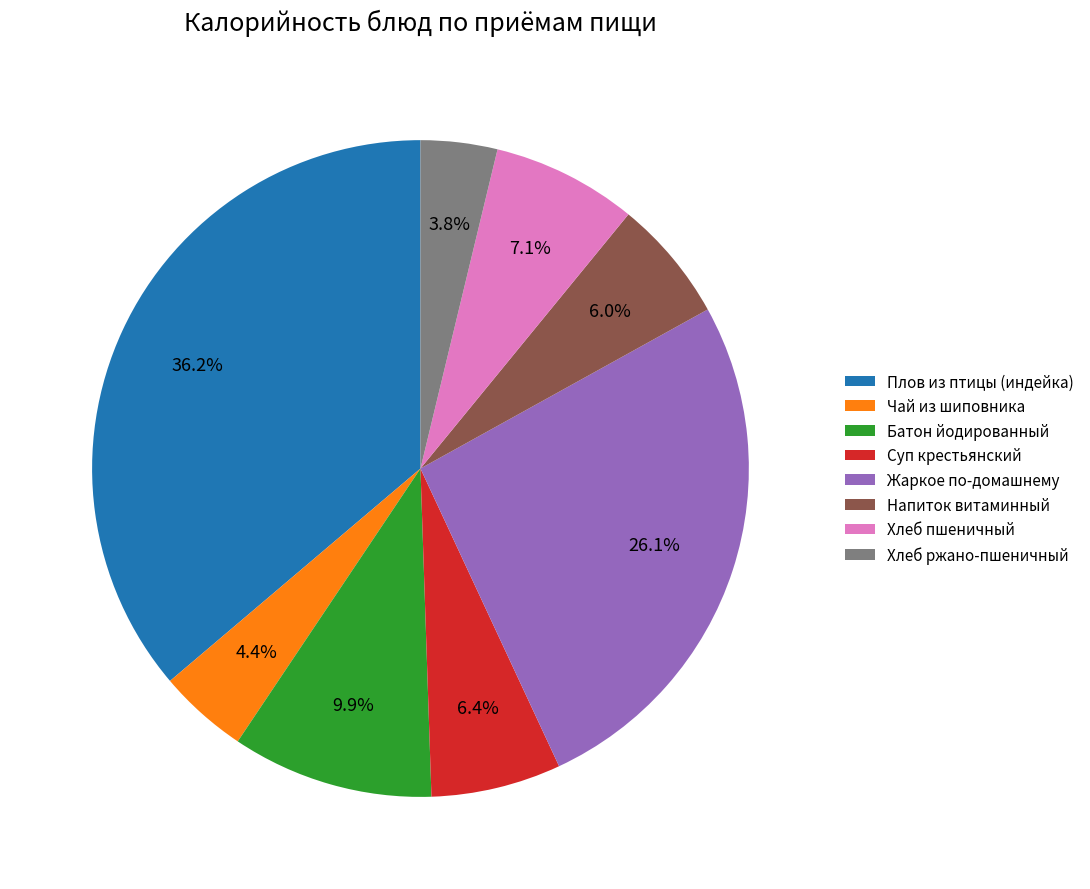

What percentage is the Хлеб пшеничный slice, to the nearest percent?

7%